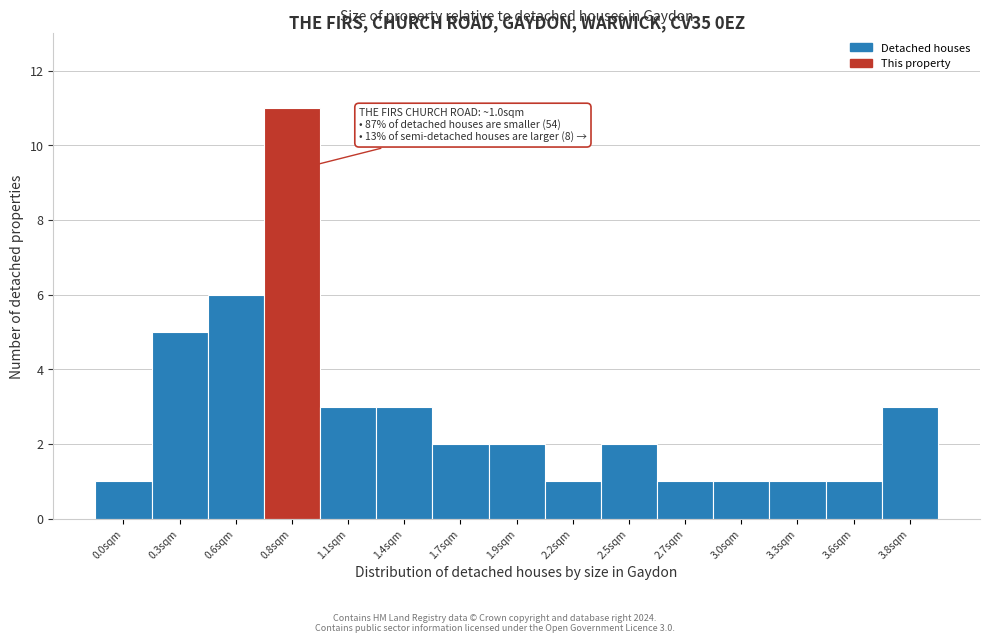

Reading left to right, extract all data points from this chart.

1	5	6	11	3	3	2	2	1	2	1	1	1	1	3